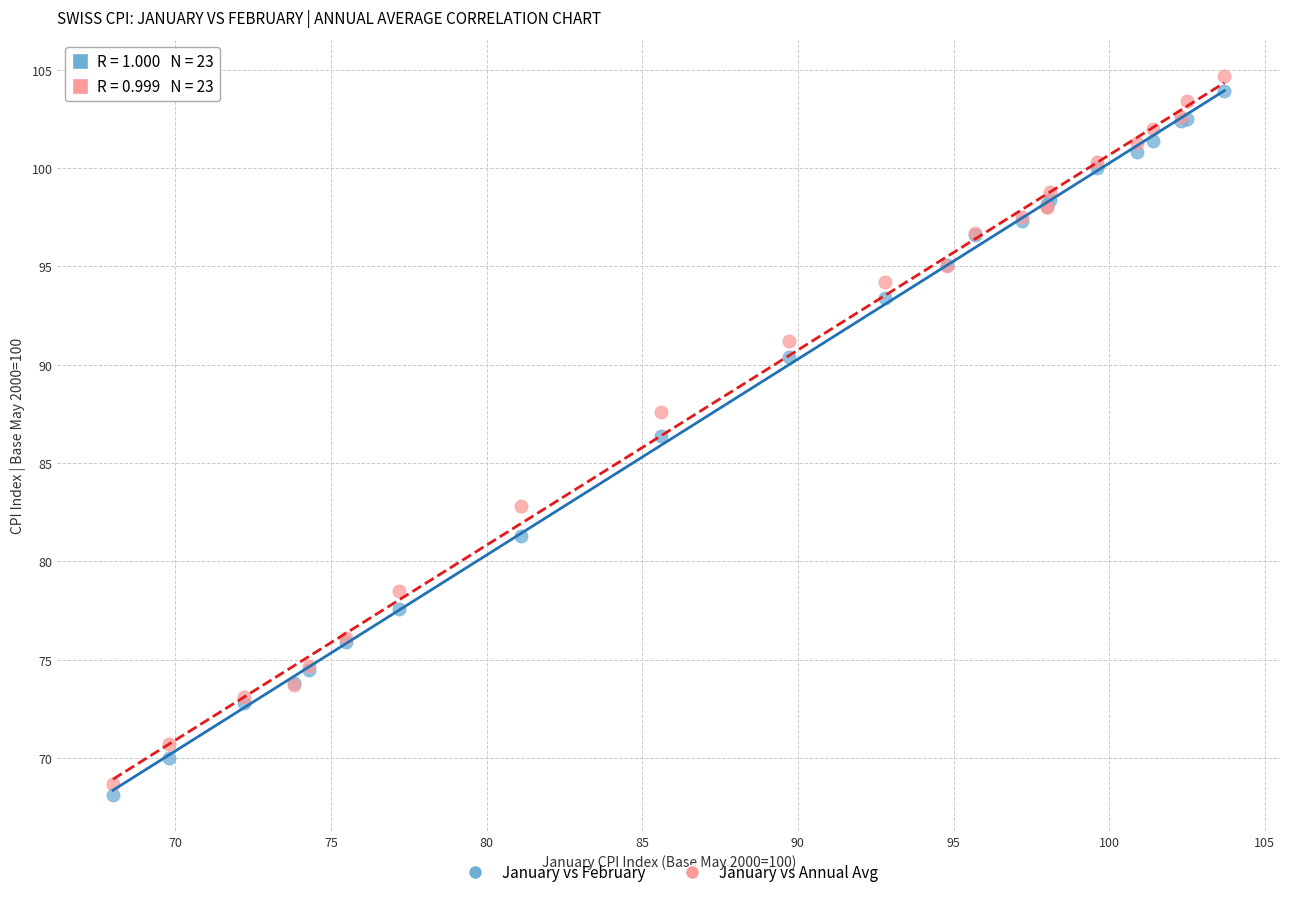

What are all the series names shown in the legend?

January vs February, January vs Annual Avg